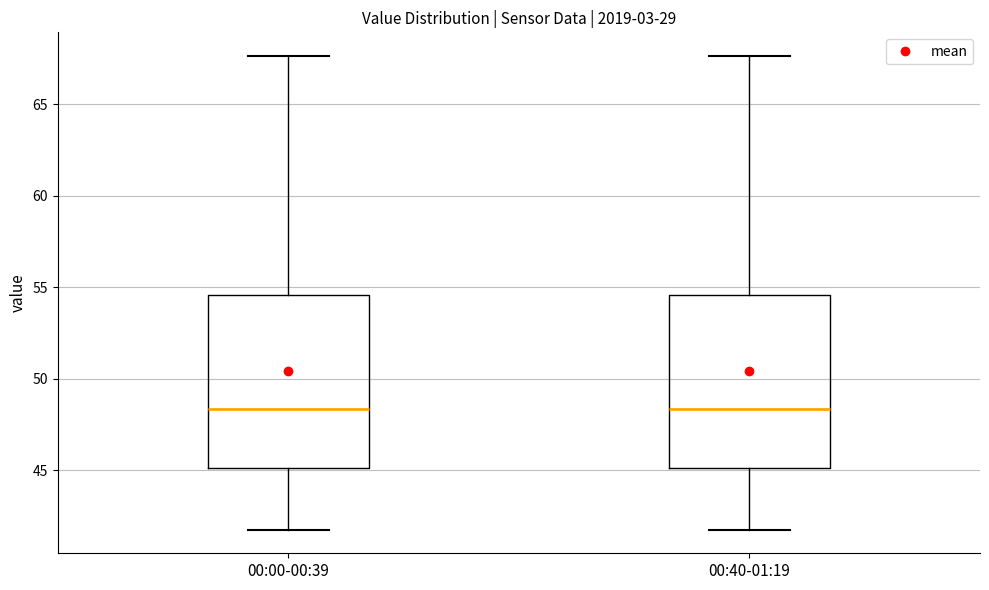

Where is the lower edge of the box for 00:40-01:19 on the y-axis? The values are not printed on the chart, so give them approximately, as read against the axis.

45.0